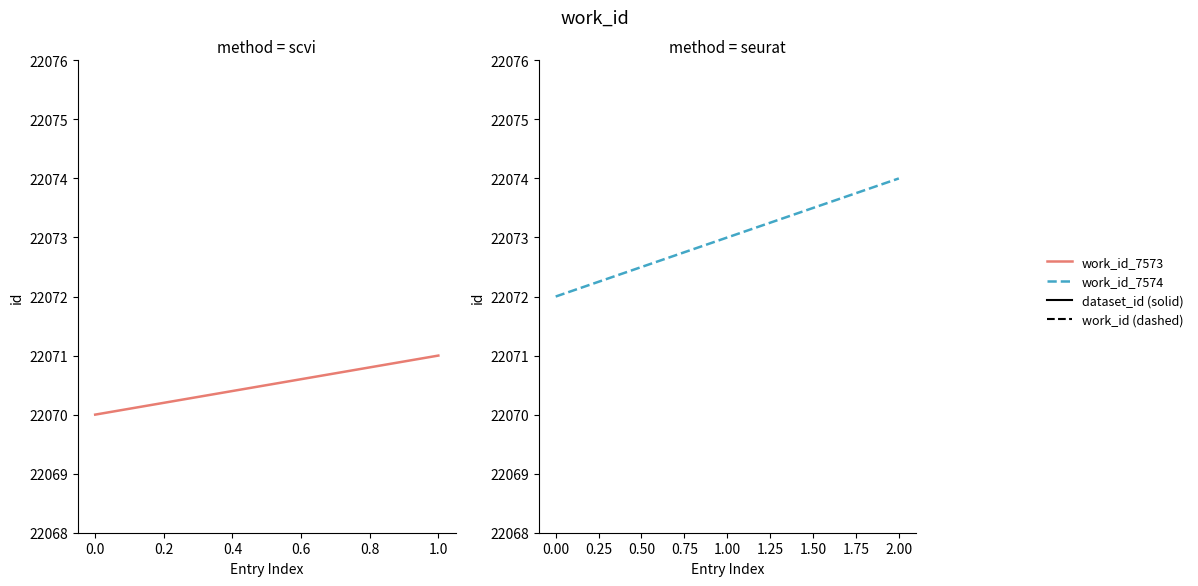

Does the chart display data point markers on the line(s)?

No